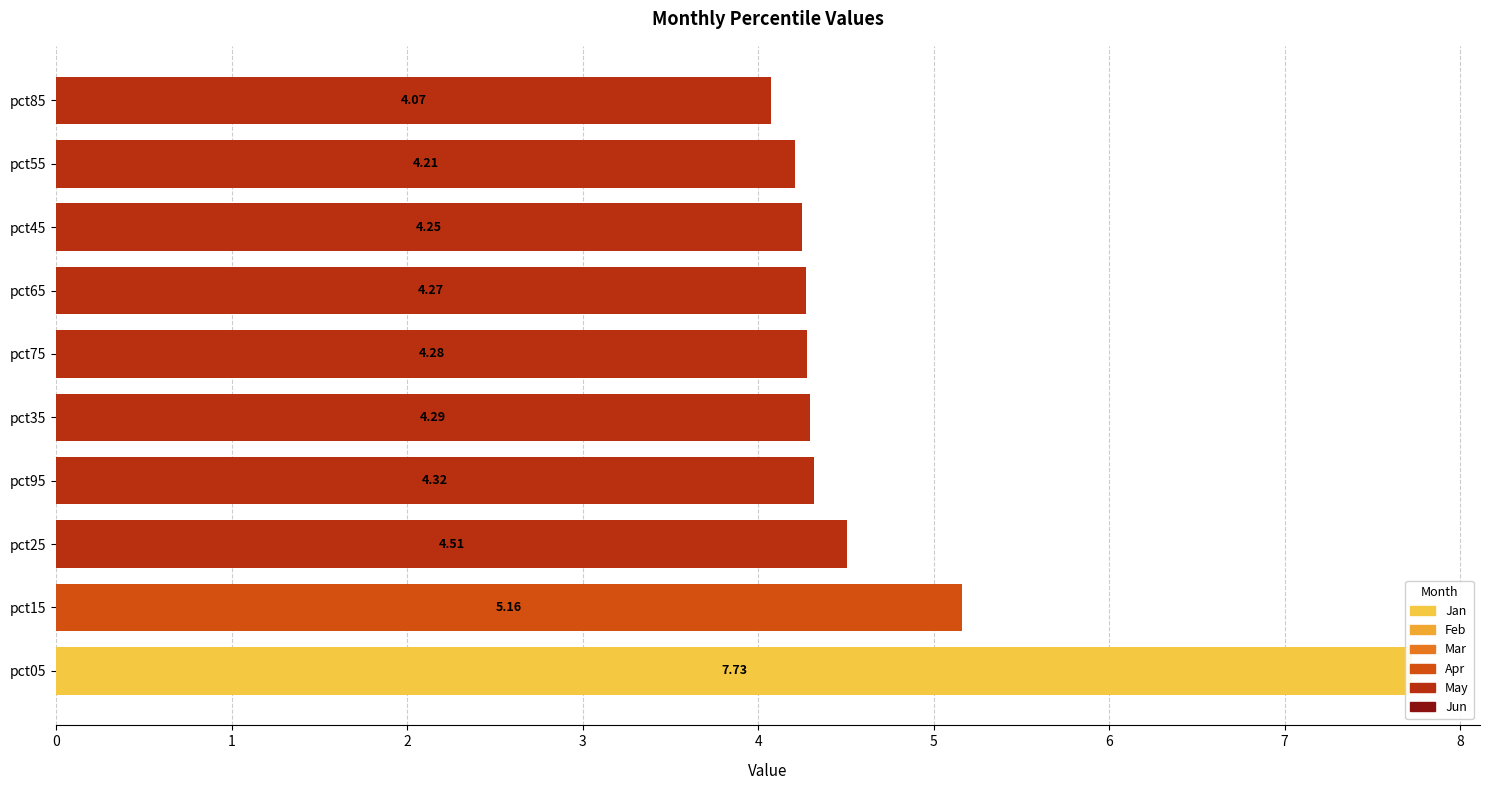

Reading left to right, extract all data points from this chart.

7.7	5.2	4.5	4.3	4.3	4.3	4.3	4.3	4.2	4.1